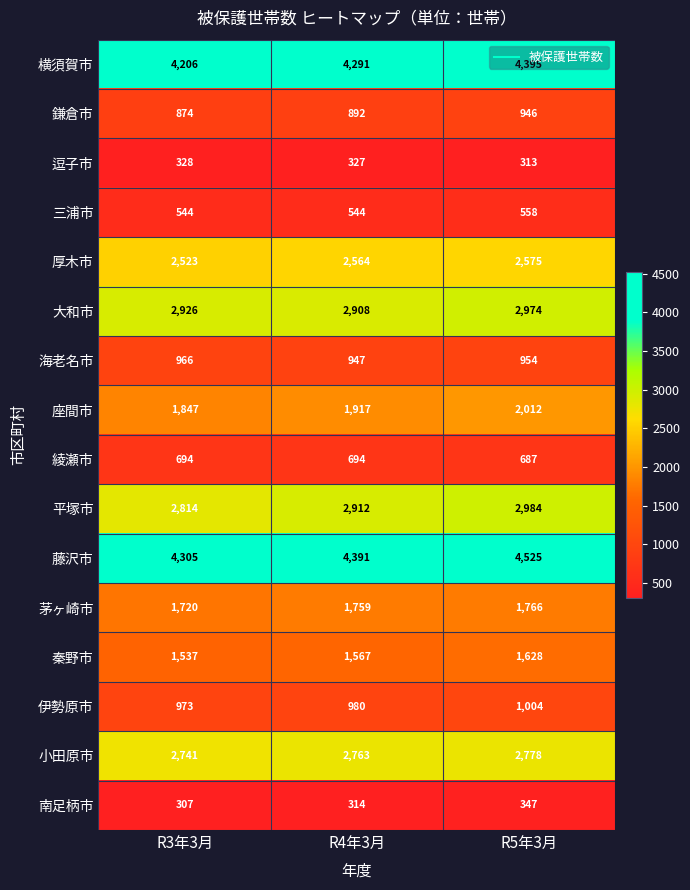

Count the number of data series in this chart.

16